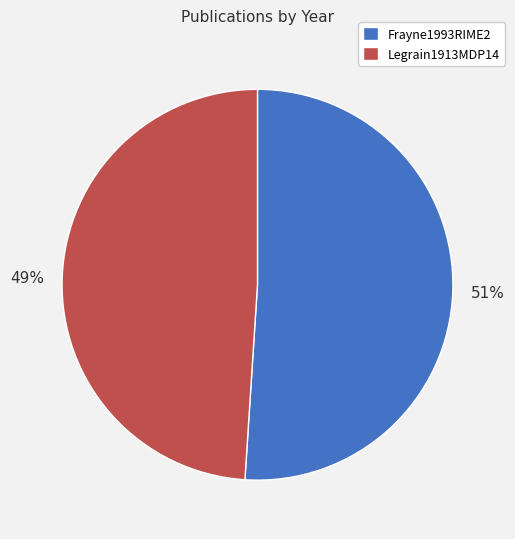

What is the majority slice?

Frayne1993RIME2